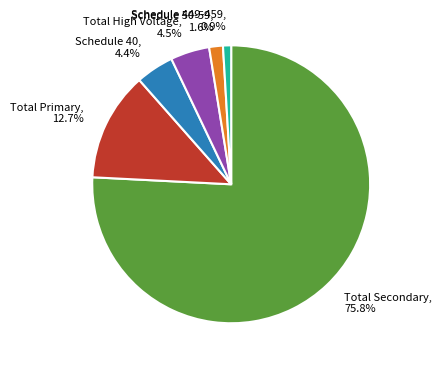

What is the smallest slice in the pie chart?

Schedule 449-459